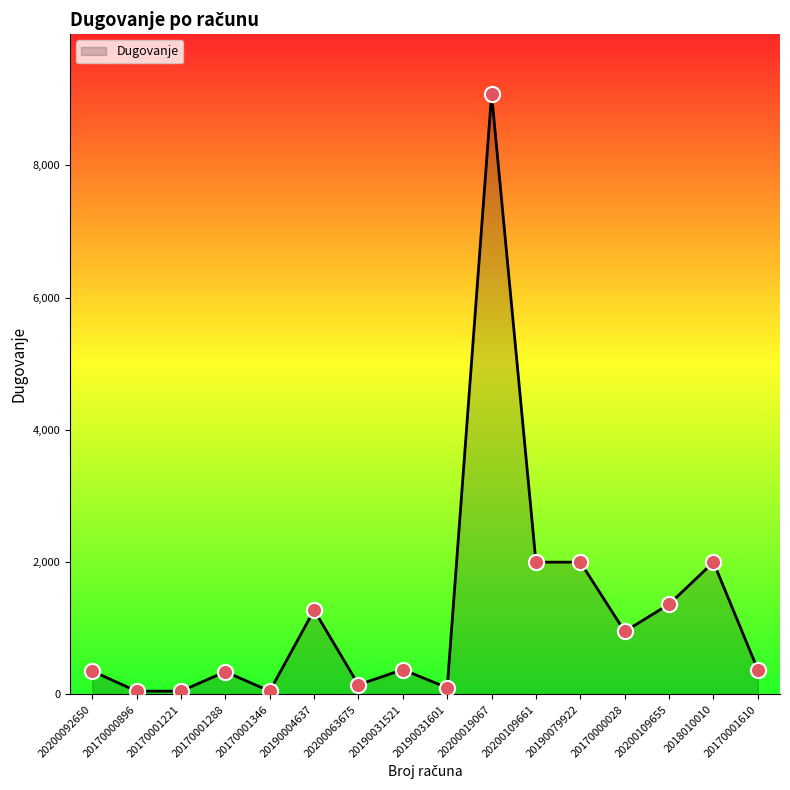

What is the change in value from 20200109661 to 20170001610?

-1625.0